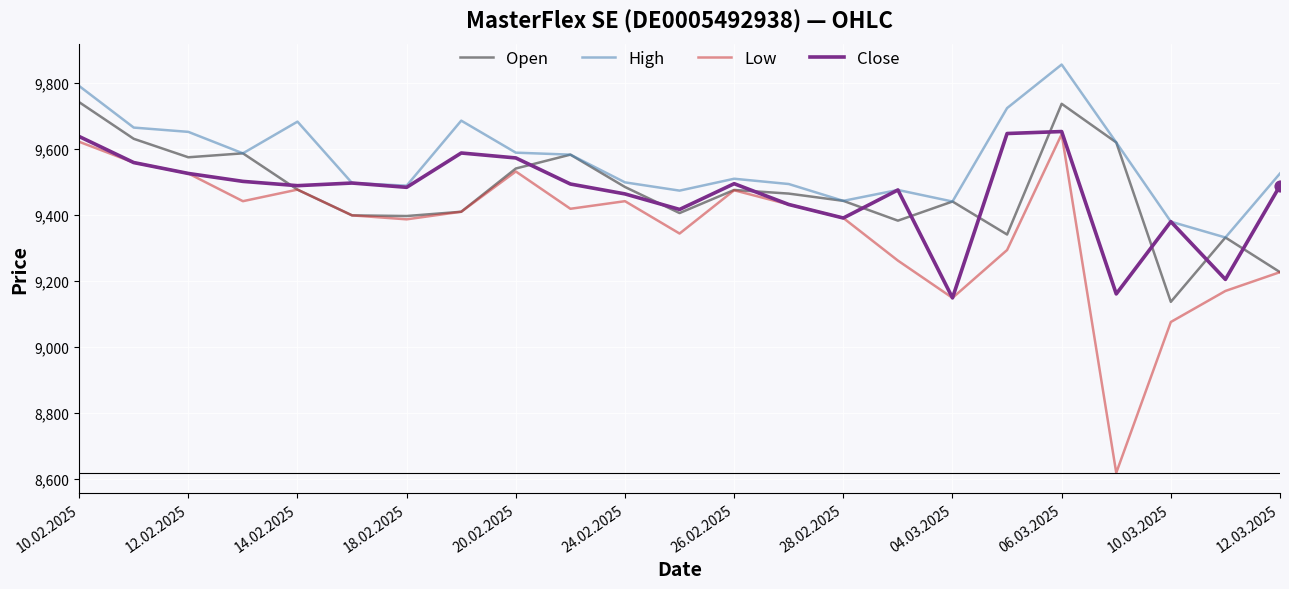

At how many categories does at least one series exceed 9557?

11